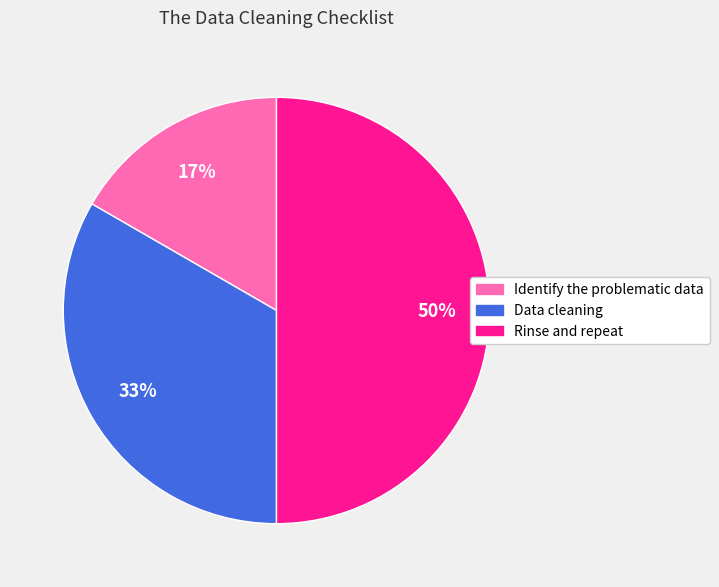

What is the smallest slice in the pie chart?

Identify the problematic data